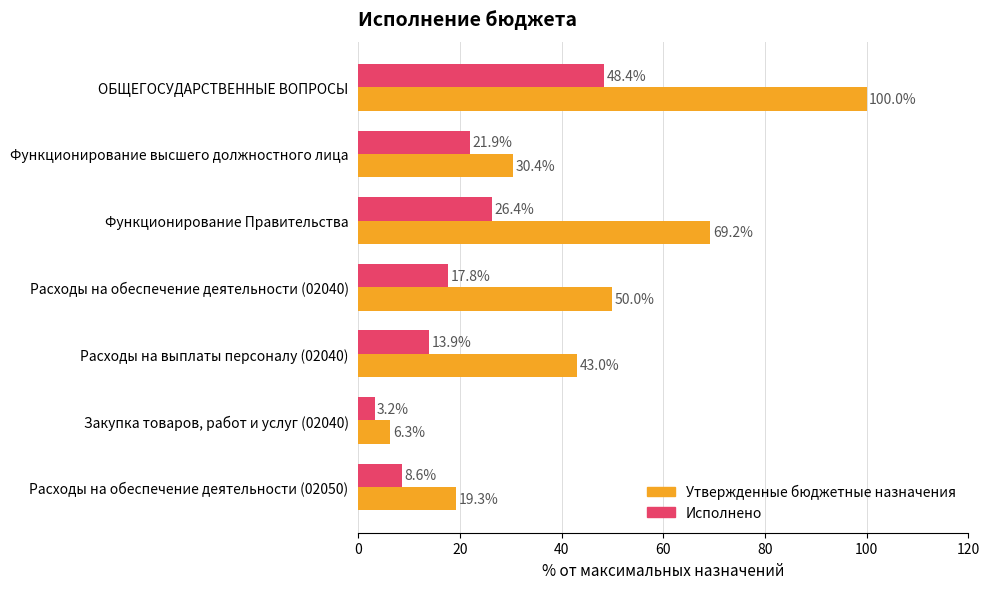

Which label corresponds to the smallest value in the chart?

Закупка товаров, работ и услуг (02040)